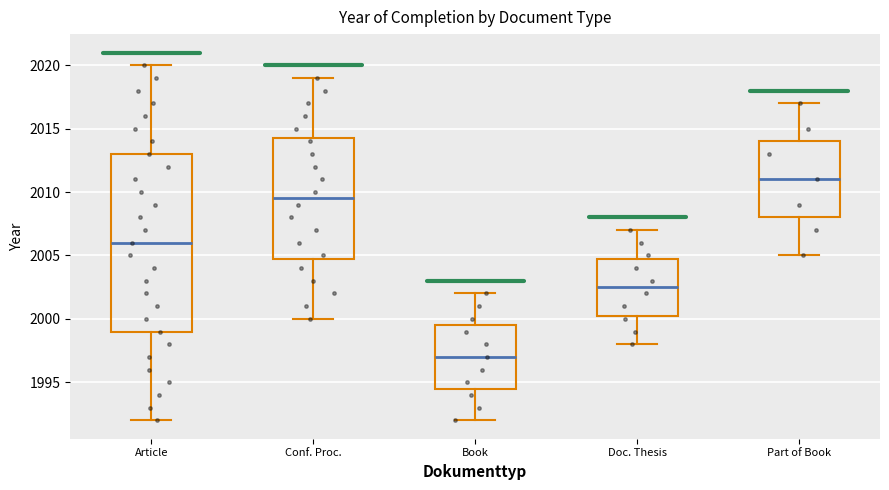

Reading left to right, read every box against the y-axis: the position of its median line, the range the box covers, and the ends of its whiskers. The values are not printed on the chart, so give them approximately, as read against the axis.

Article: median 2006.0, box 1999.0 to 2013.0, whiskers 1992.0 to 2020.0
Conf. Proc.: median 2009.5, box 2005.0 to 2014.5, whiskers 2000.0 to 2019.0
Book: median 1997.0, box 1994.5 to 1999.5, whiskers 1992.0 to 2002.0
Doc. Thesis: median 2002.5, box 2000.5 to 2005.0, whiskers 1998.0 to 2007.0
Part of Book: median 2011.0, box 2008.0 to 2014.0, whiskers 2005.0 to 2017.0